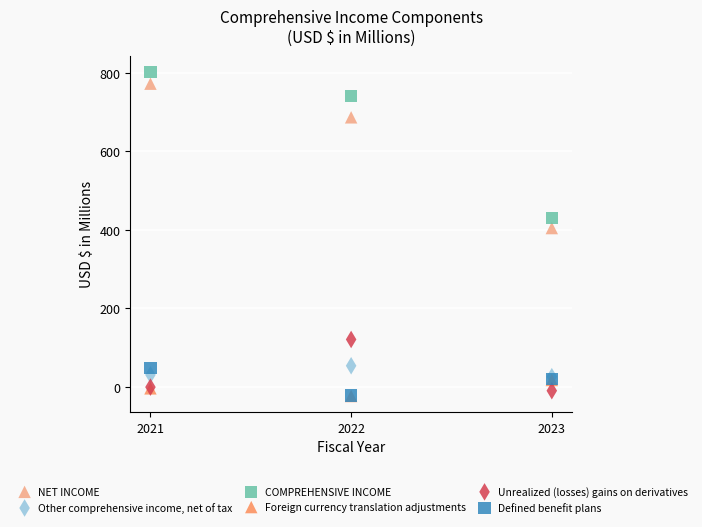

Across all series, what Y value is closest to 389?

404.5